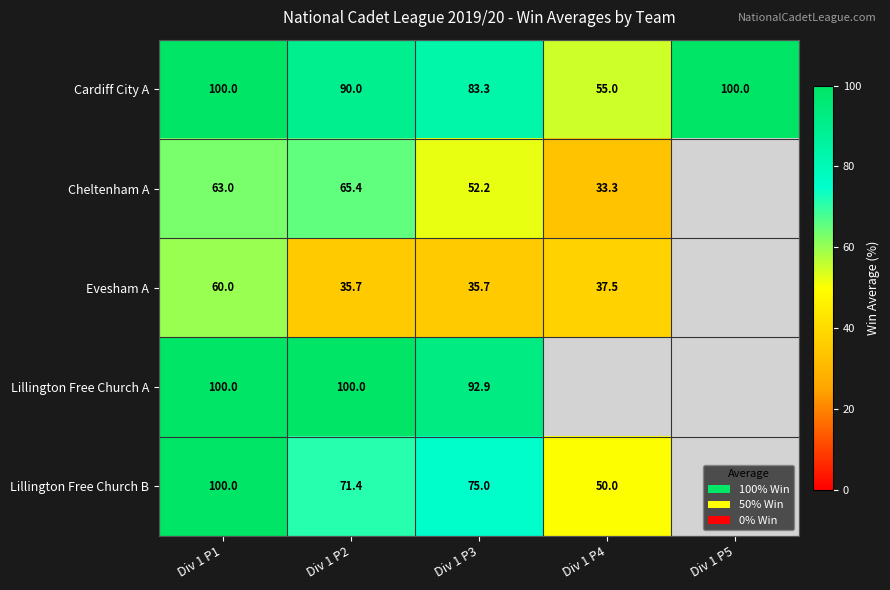

Is the value of Cheltenham A at Div 1 P4 greater than the value of Lillington Free Church A at Div 1 P3?

No